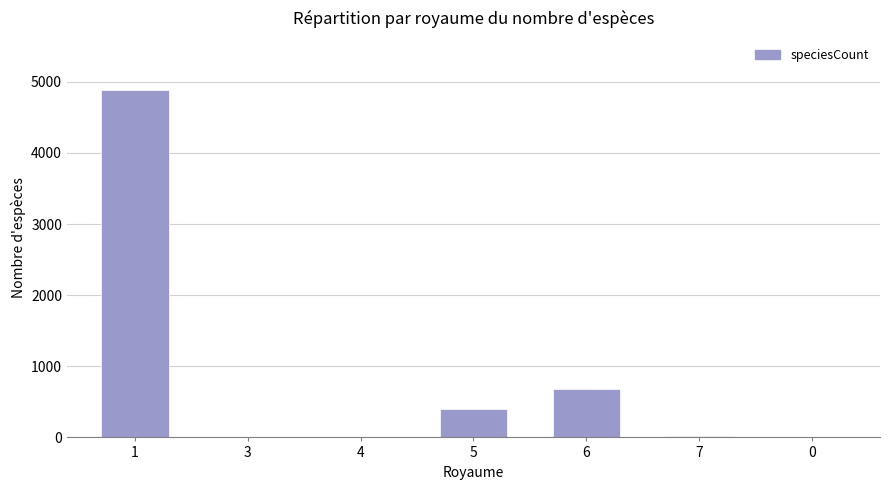

What is the maximum value shown in the chart?

4883